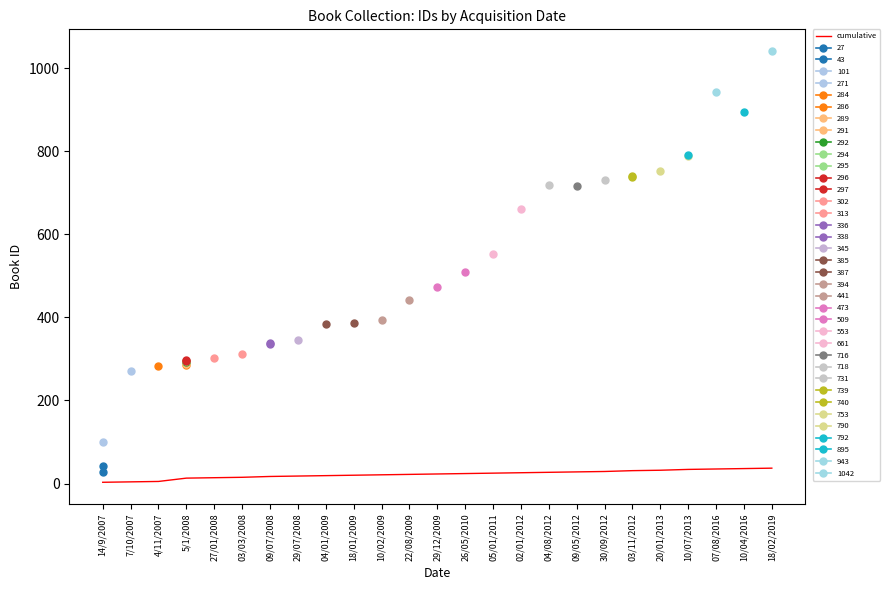

How many lines are shown in the chart?

1